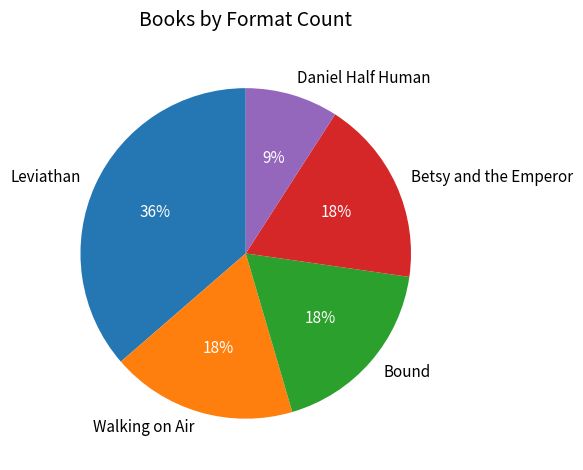

Which category has the smallest portion of the pie?

Daniel Half Human